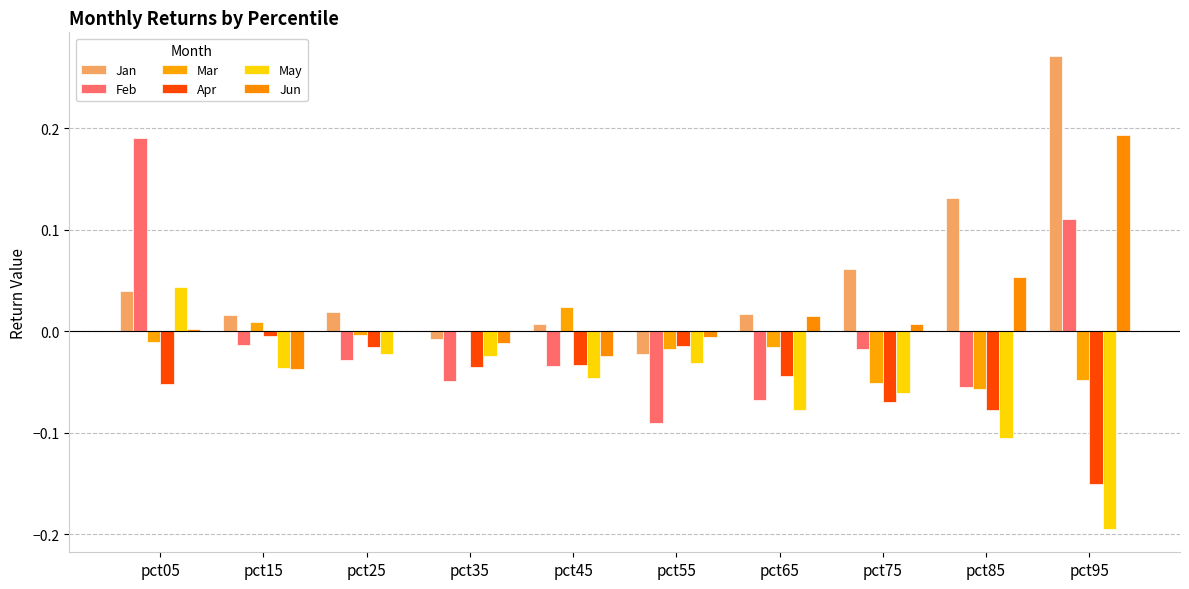

Reading right to left, extract all data points from this chart.

Jan: 0.3	0.1	0.1	0.0	-0.0	0.0	-0.0	0.0	0.0	0.0
Feb: 0.1	-0.1	-0.0	-0.1	-0.1	-0.0	-0.0	-0.0	-0.0	0.2
Mar: -0.0	-0.1	-0.1	-0.0	-0.0	0.0	0.0	-0.0	0.0	-0.0
Apr: -0.2	-0.1	-0.1	-0.0	-0.0	-0.0	-0.0	-0.0	-0.0	-0.1
May: -0.2	-0.1	-0.1	-0.1	-0.0	-0.0	-0.0	-0.0	-0.0	0.0
Jun: 0.2	0.1	0.0	0.0	-0.0	-0.0	-0.0	-0.0	-0.0	0.0